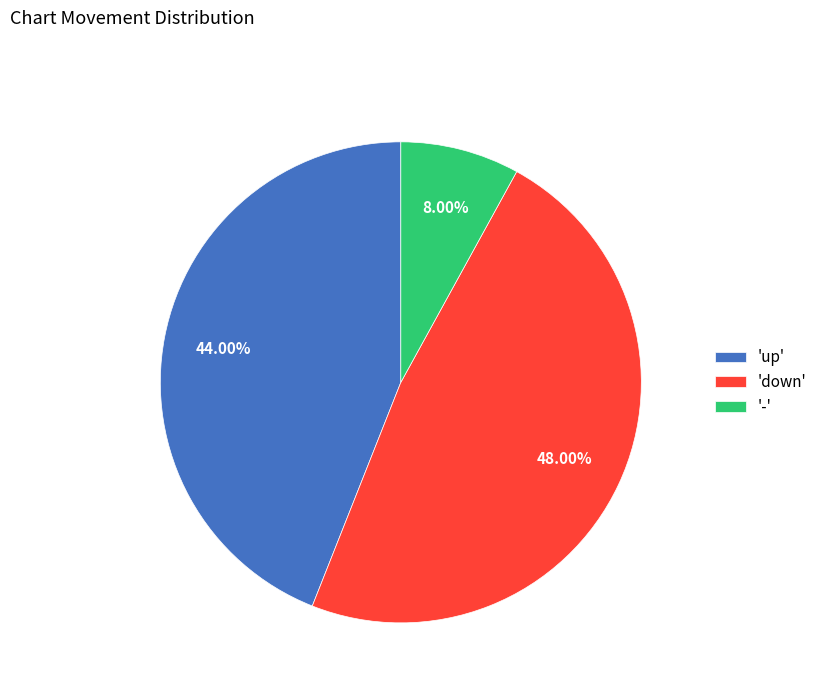

Do 'down' and '-' together represent more than half of the pie?

Yes